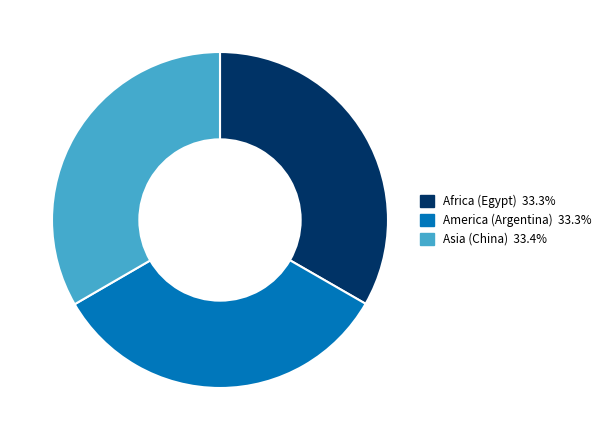

True or false: America (Argentina) accounts for 33% of the total.

True